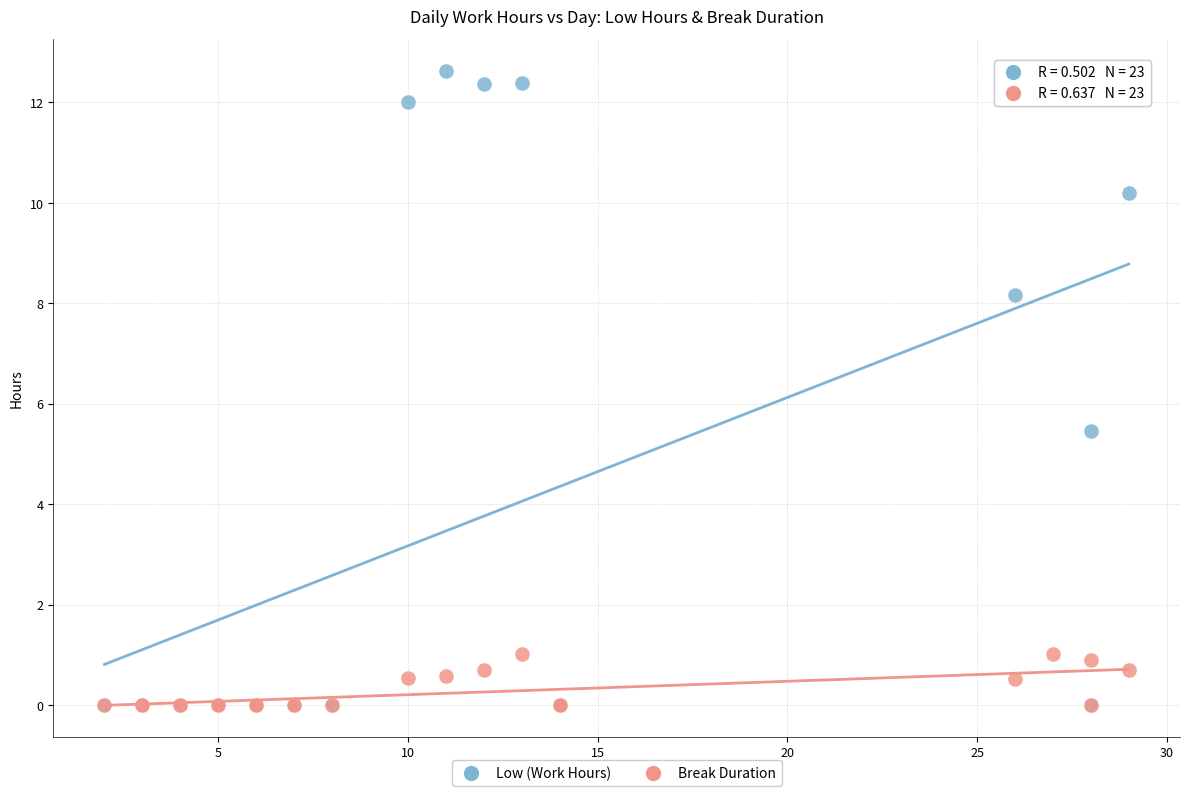

Across all series, what Y value is closest to 6?

5.5